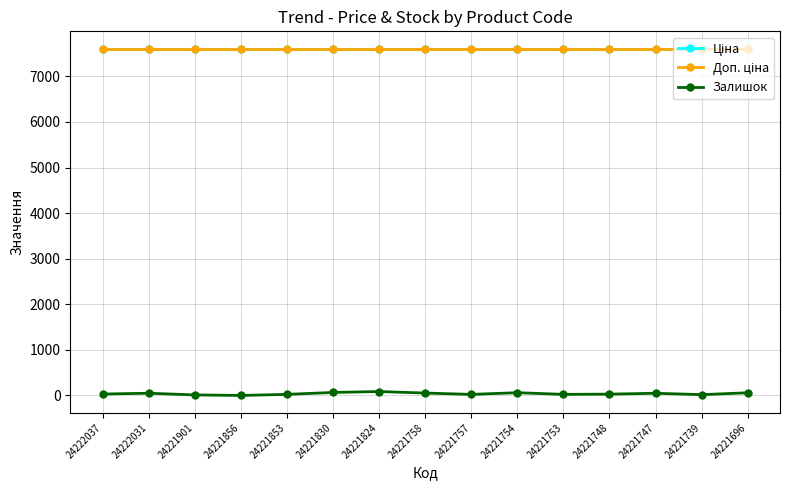

At which label does Доп. ціна reach its minimum?

24222037